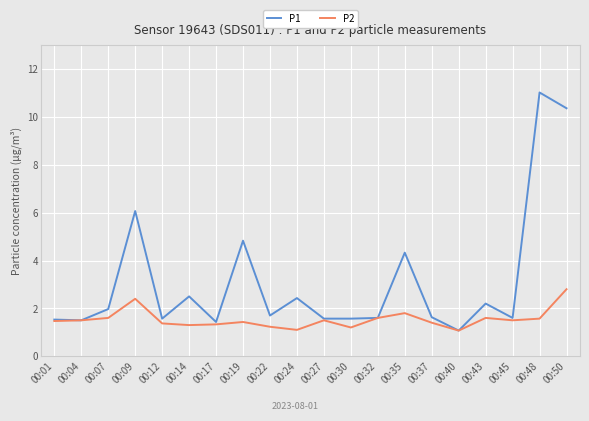

At which category does the chart reach its peak across all series?

00:48